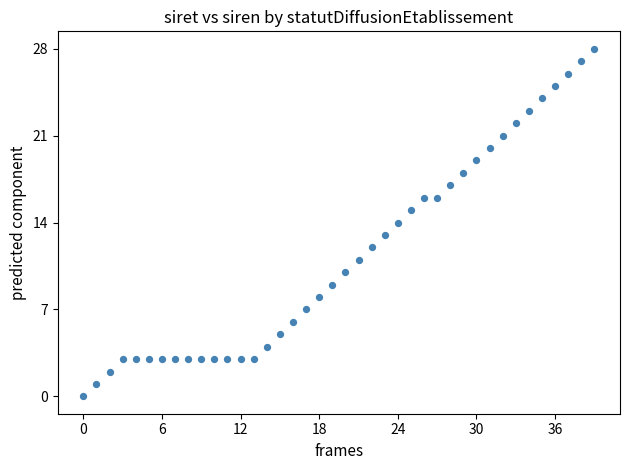

What is the range of Y values (max minus min)?

28